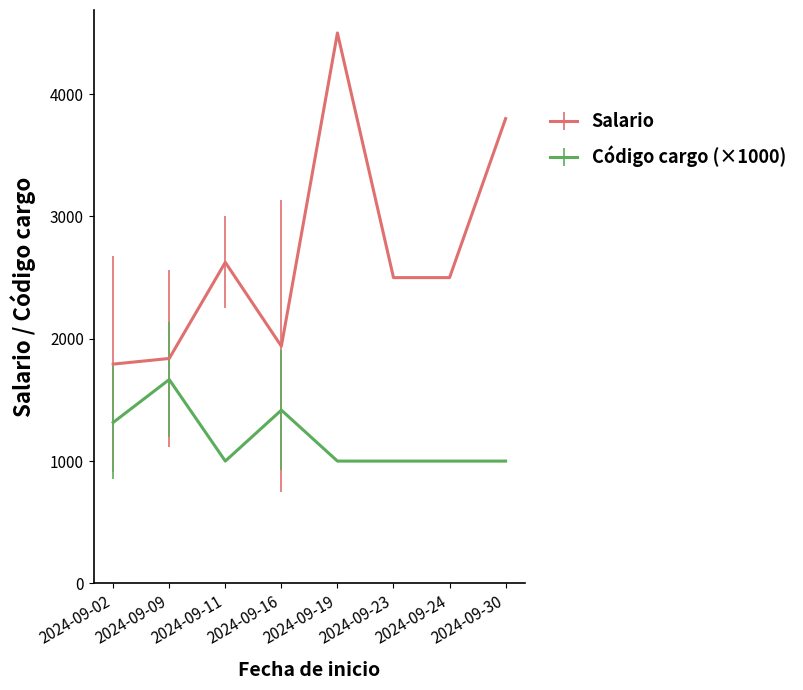

How many series are shown in this chart?

2